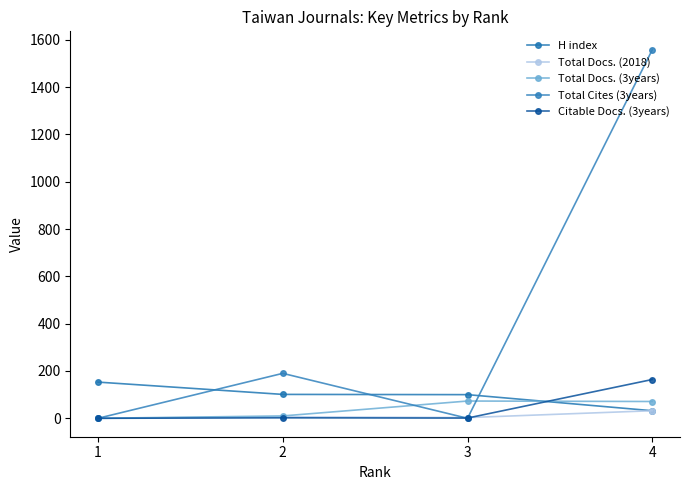

After their last crossing, which series has the higher values: Total Docs. (3years) or Total Cites (3years)?

Total Cites (3years)